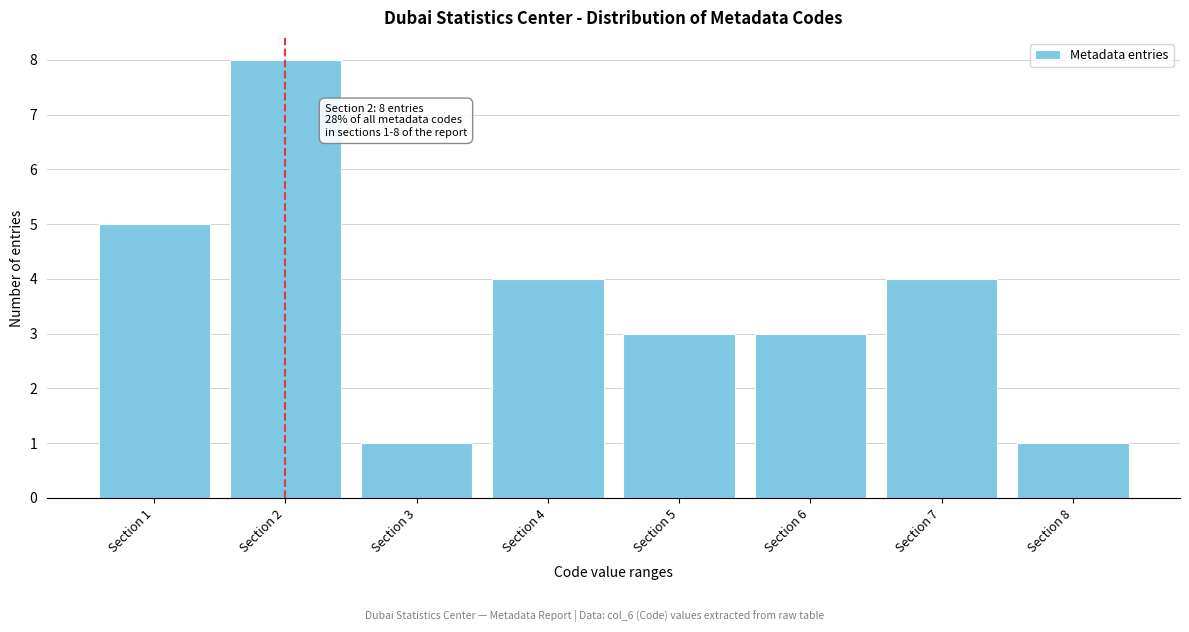

Reading left to right, list all the values displayed in this chart.

Section 1=5	Section 2=8	Section 3=1	Section 4=4	Section 5=3	Section 6=3	Section 7=4	Section 8=1